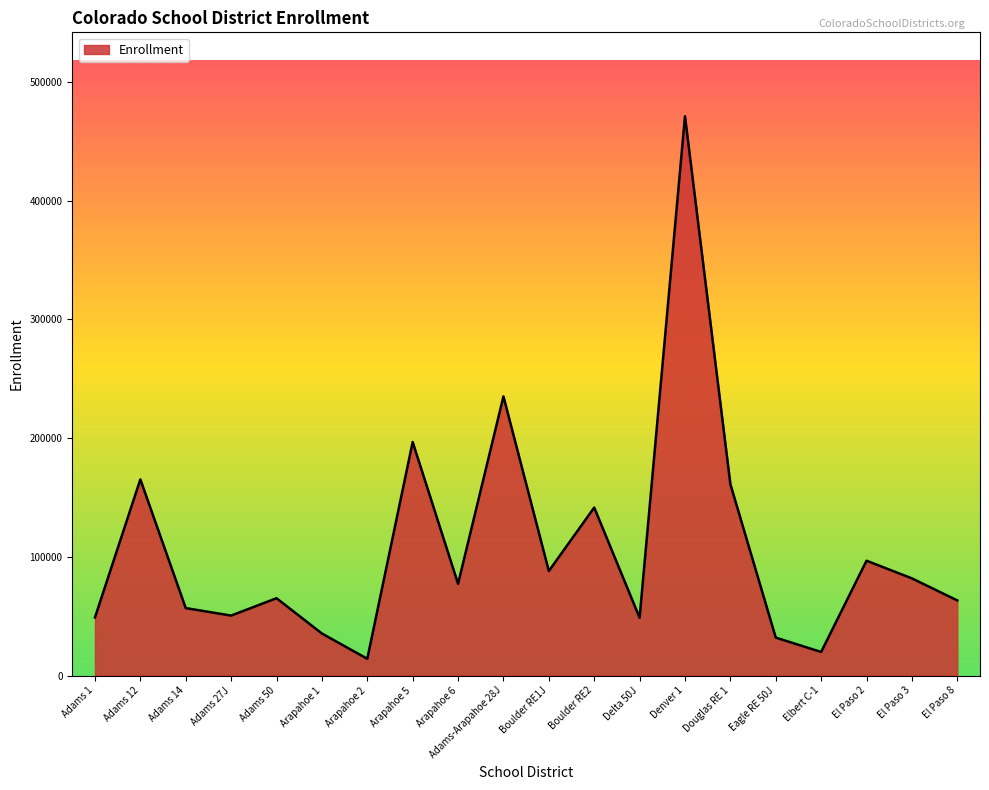

Where does the data first go above 77239?

Adams 12